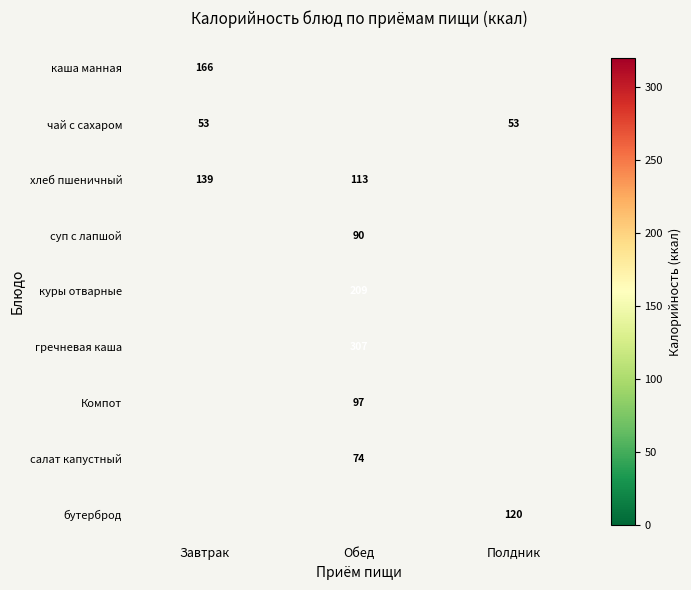

The value of гречневая каша at Обед is 307. True or false?

True